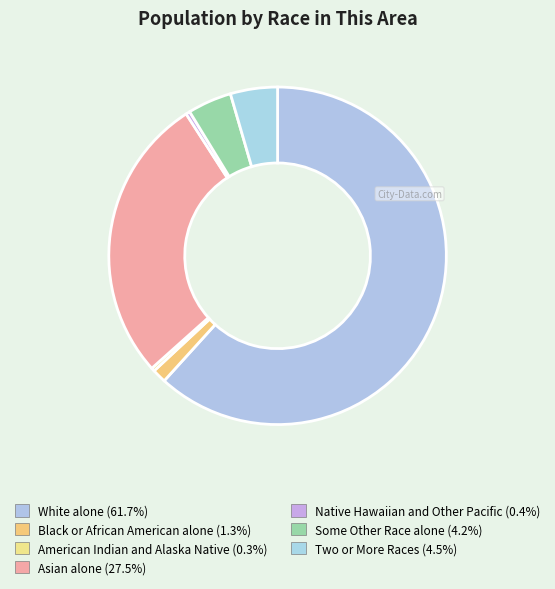

How many slices are in this pie chart?

7